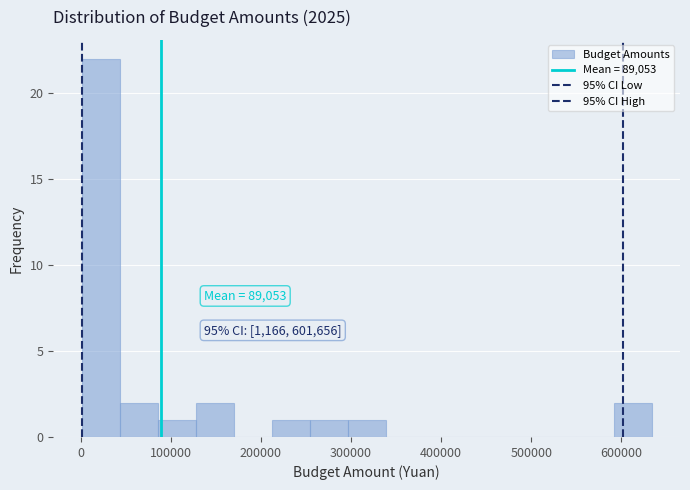

Over which range of the x-axis is the bar tallest?

0 to 40000